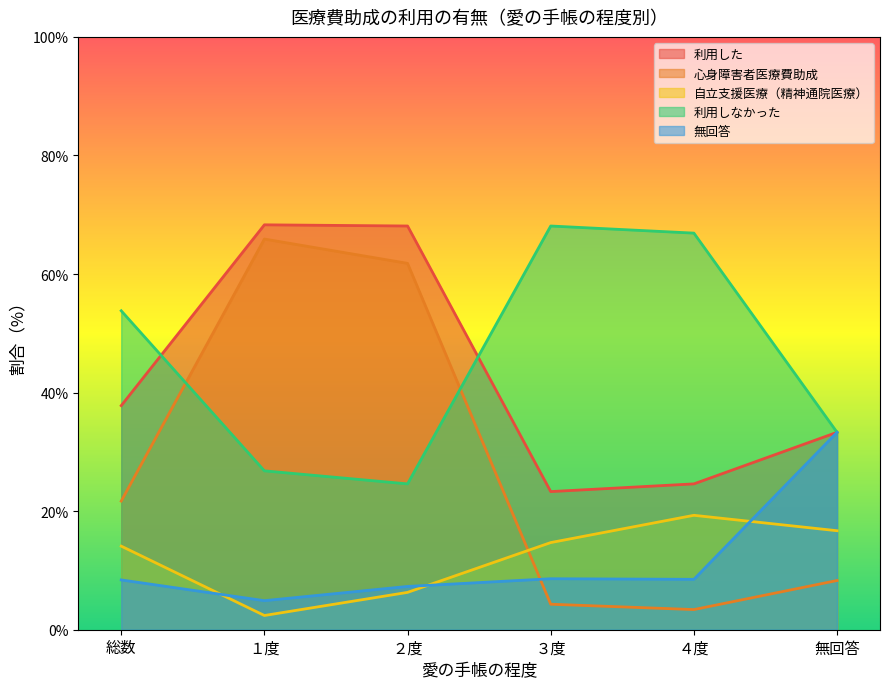

How many times do 心身障害者医療費助成 and 無回答 cross each other?

1